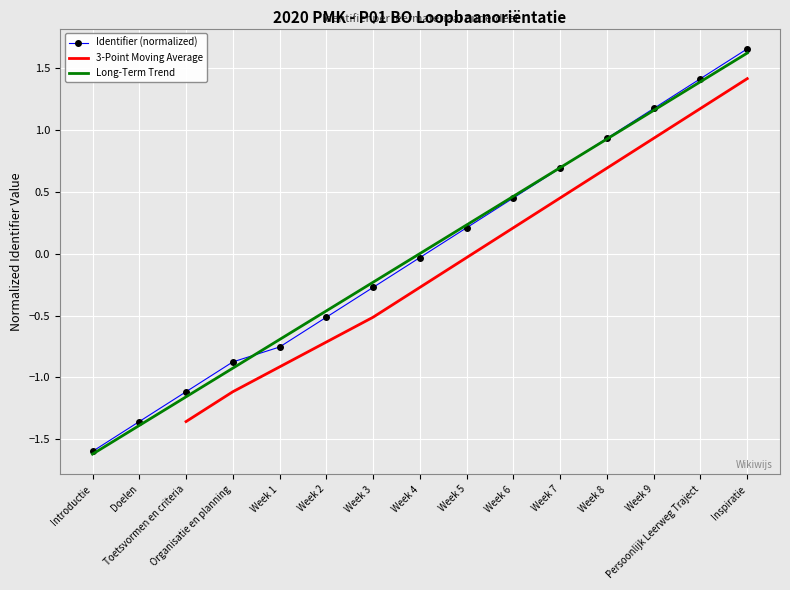

At which category does the chart reach its minimum across all series?

Introductie